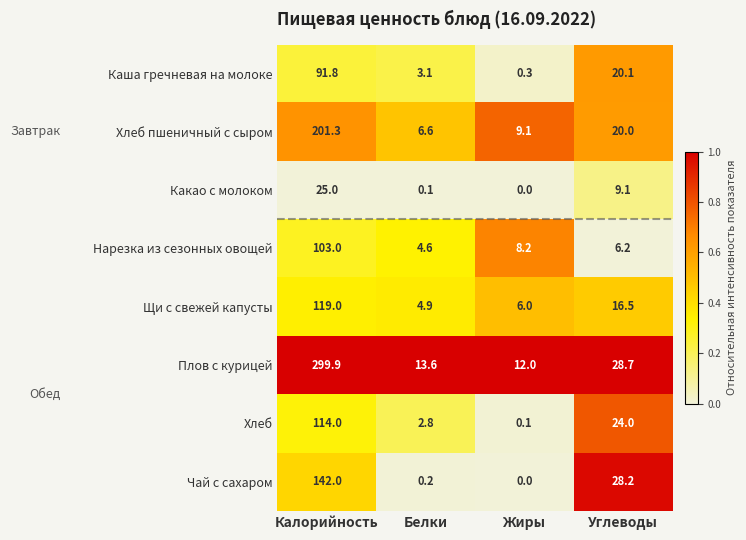

At which label does Хлеб пшеничный с сыром reach its minimum?

Белки